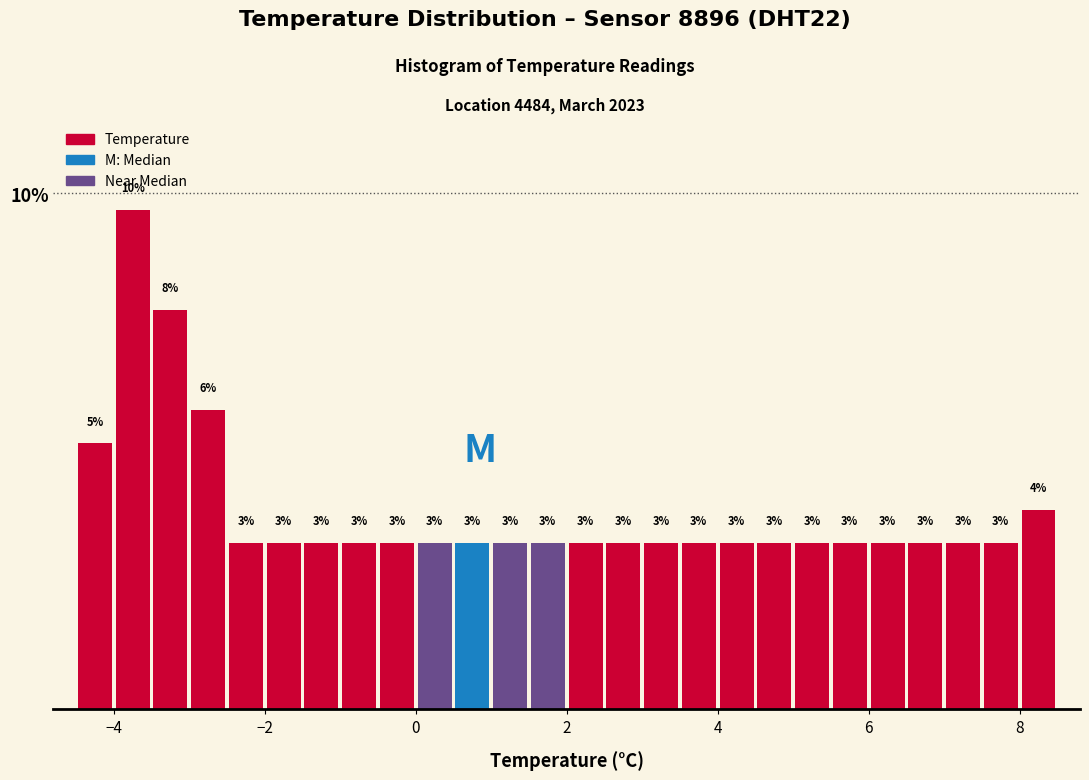

Around what value on the x-axis is the tallest bar? Give the approximate position of its centre, as read against the axis.

-3.8